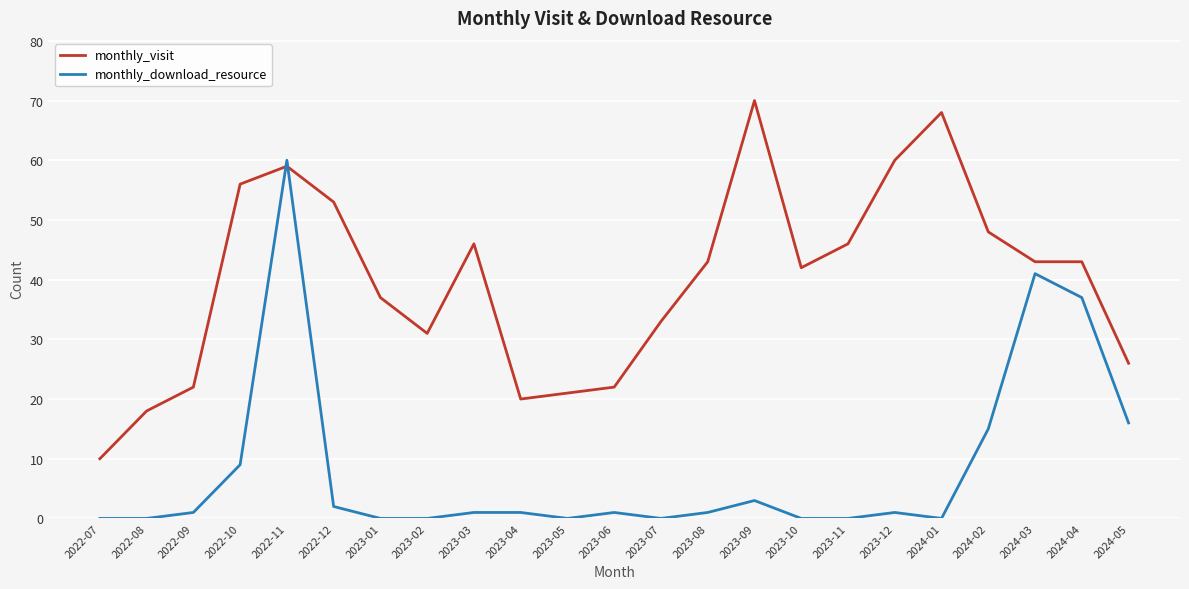

Between 2022-12 and 2023-10, which series saw the biggest shift?

monthly_visit